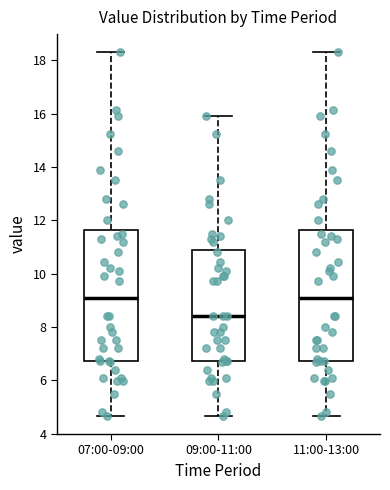

Reading left to right, transcribe this box plot: for each box, give where its median line is, the range the box spans, and where its two whiskers end, as read against the y-axis. The values are not printed on the chart, so give them approximately, as read against the axis.

07:00-09:00: median 9.0, box 6.8 to 11.6, whiskers 4.6 to 18.4
09:00-11:00: median 8.4, box 6.8 to 11.0, whiskers 4.6 to 16.0
11:00-13:00: median 9.0, box 6.8 to 11.6, whiskers 4.6 to 18.4